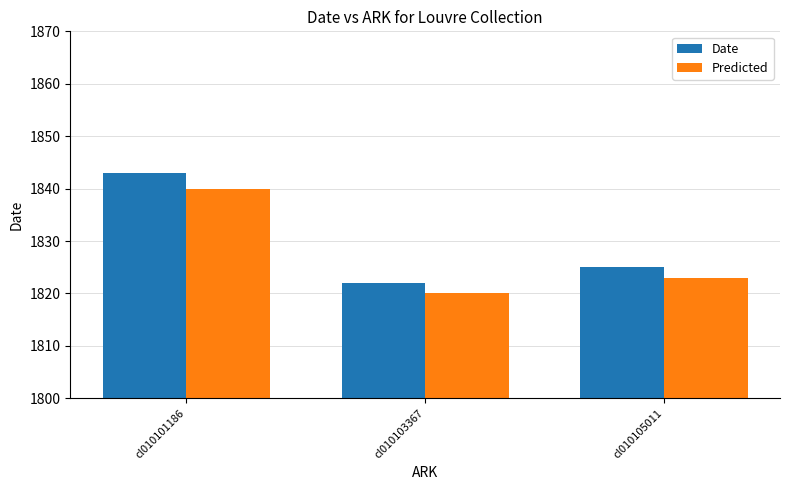

What is the value of the Date bar at the 2nd from the left?

1822